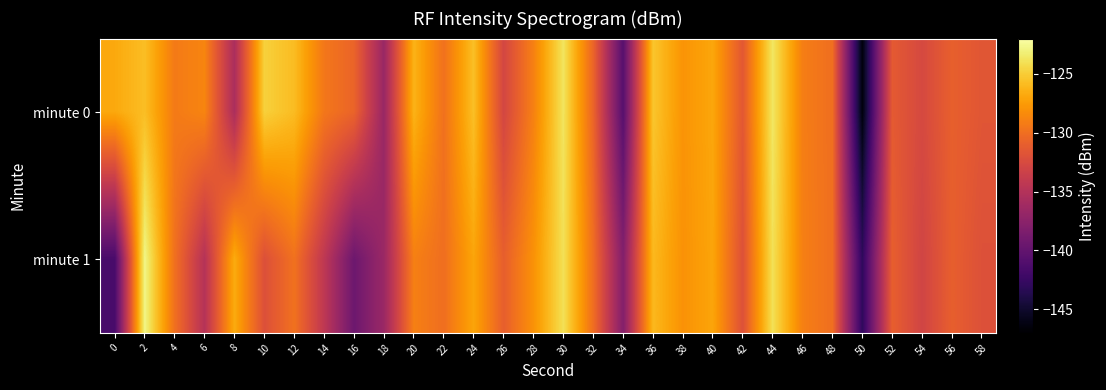

Reading left to right, transcribe all the data shown in this chart.

minute 0: 0=-126.8	2=-125.7	4=-129.3	6=-128.7	8=-135.5	10=-124.8	12=-125.8	14=-129.5	16=-130.6	18=-136.6	20=-126.3	22=-129.8	24=-125.6	26=-132.8	28=-128.9	30=-123.8	32=-130.6	34=-140.7	36=-125.3	38=-127.9	40=-126.9	42=-131.5	44=-123.6	46=-129.1	48=-130.0	50=-146.4	52=-131.3	54=-132.6	56=-130.9	58=-131.6
minute 1: 0=-141.6	2=-122.8	4=-129.9	6=-134.9	8=-126.7	10=-132.1	12=-129.8	14=-134.3	16=-139.3	18=-136.5	20=-129.0	22=-130.0	24=-127.0	26=-131.0	28=-128.0	30=-124.0	32=-130.0	34=-138.0	36=-126.0	38=-128.0	40=-127.0	42=-132.0	44=-124.0	46=-129.0	48=-130.0	50=-143.0	52=-131.0	54=-133.0	56=-131.0	58=-132.0